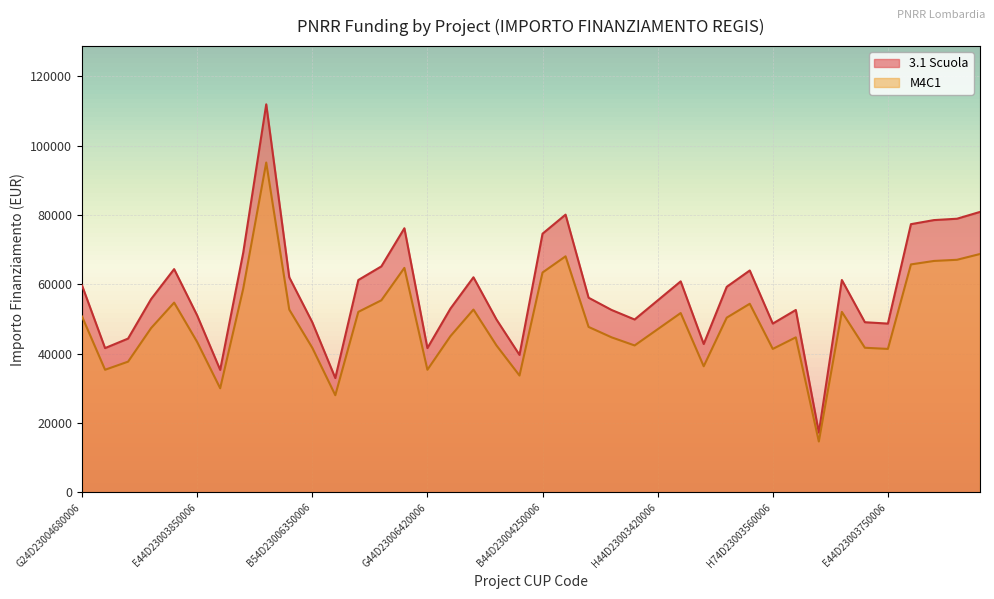

What is the difference between the maximum and minimum values in the M4C1 series?

80465.9